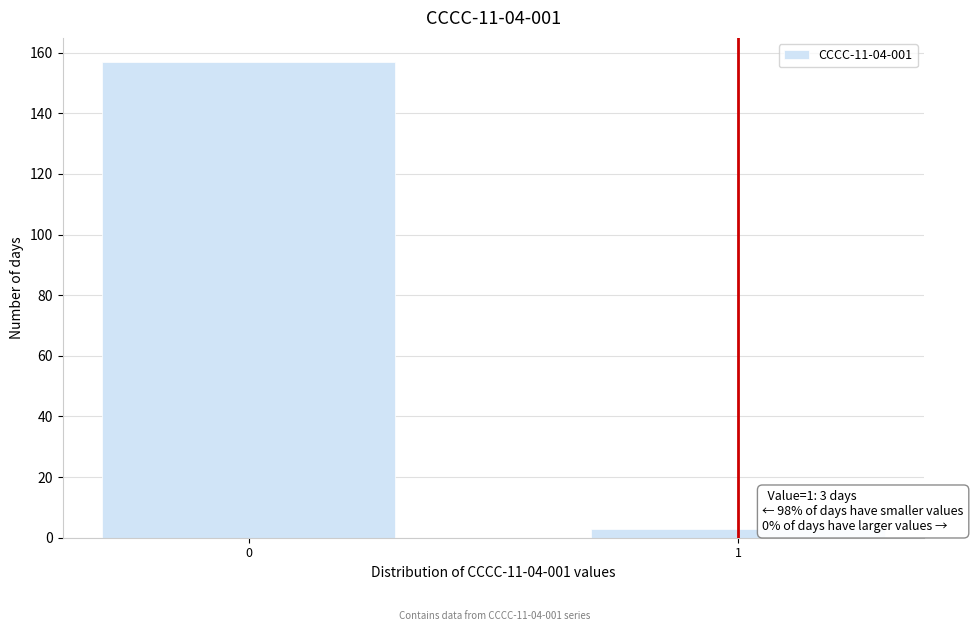

Reading left to right, what are all the values shown in this chart?

157	3